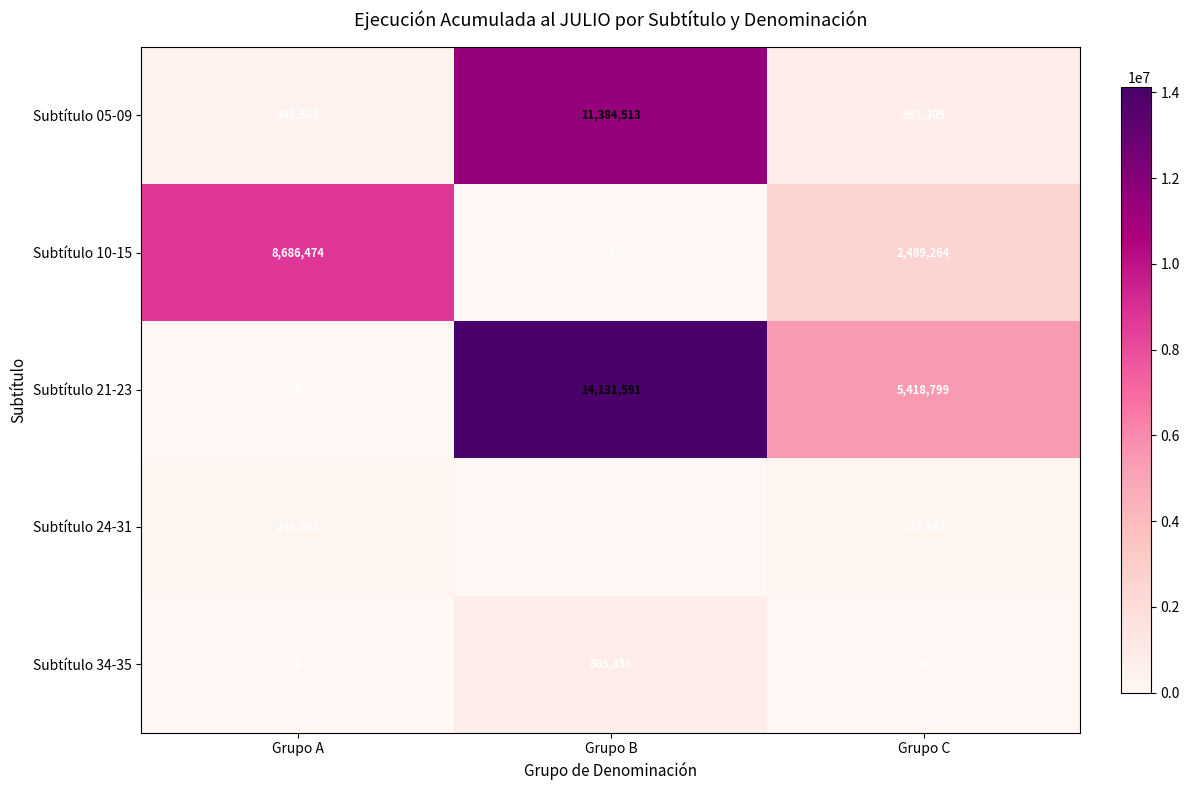

How many distinct data groups are displayed?

5